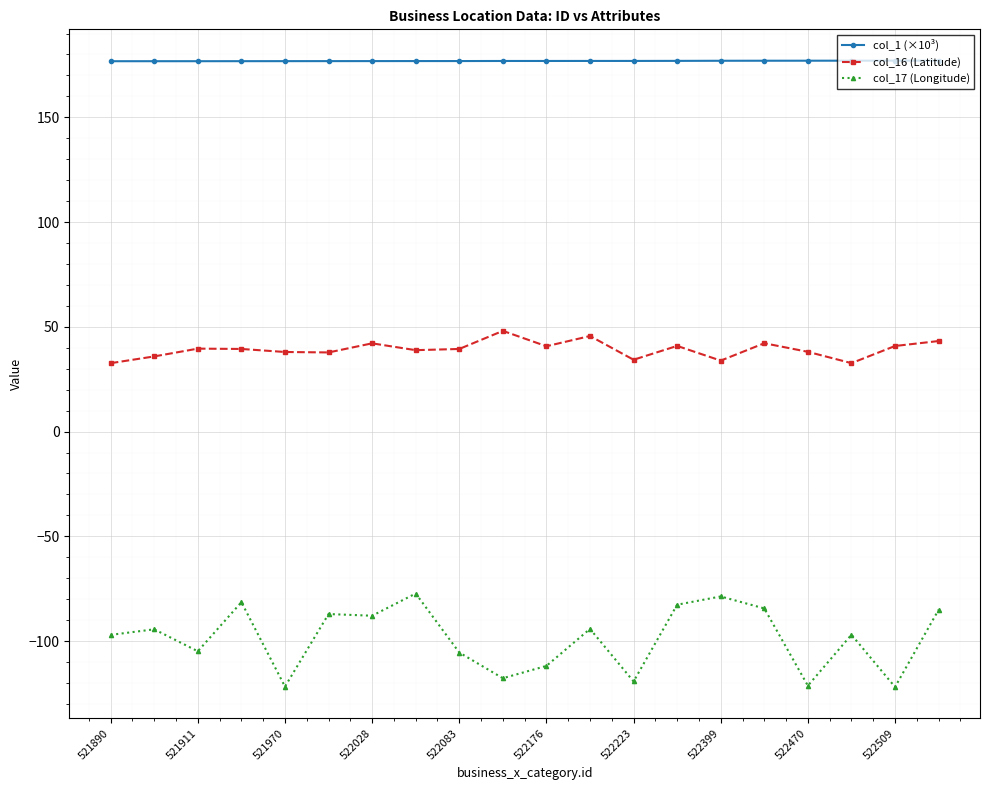

True or false: col_17 (Longitude) and col_16 (Latitude) cross at least once.

False